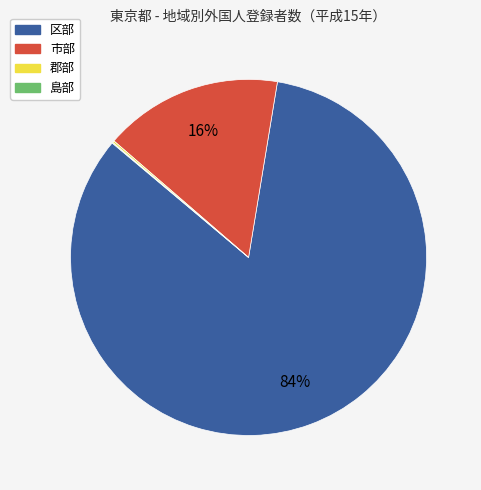

To the nearest percent, what portion does 市部 represent?

16%